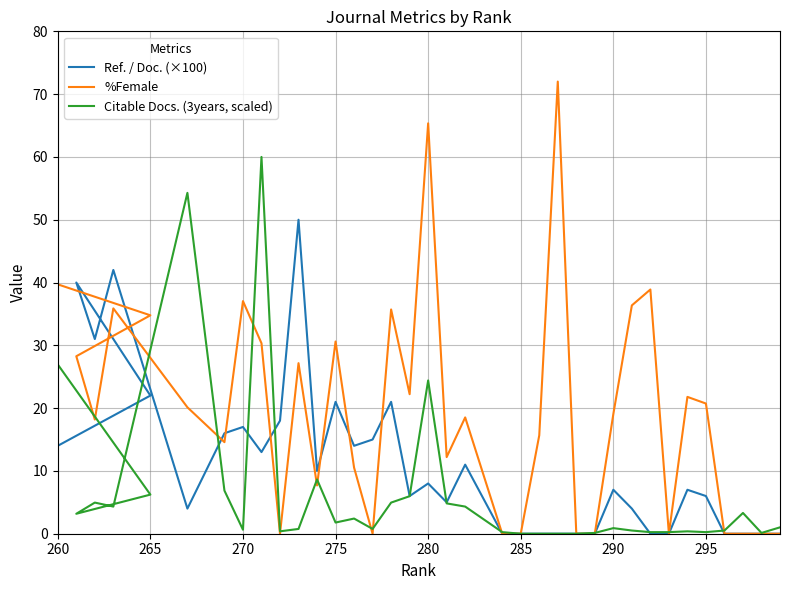

What are all the series names shown in the legend?

Ref. / Doc. (×100), %Female, Citable Docs. (3years, scaled)